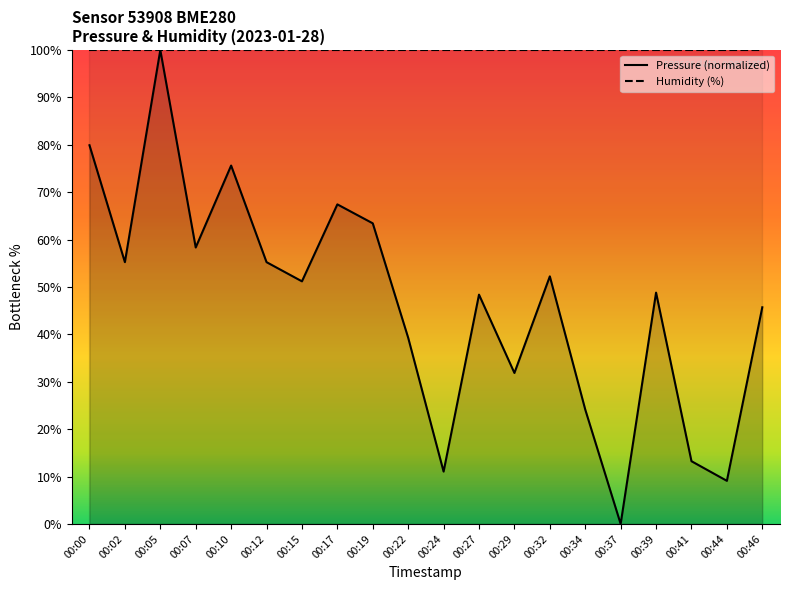

What is the sum of the values at 00:22 and 00:32?

91.5